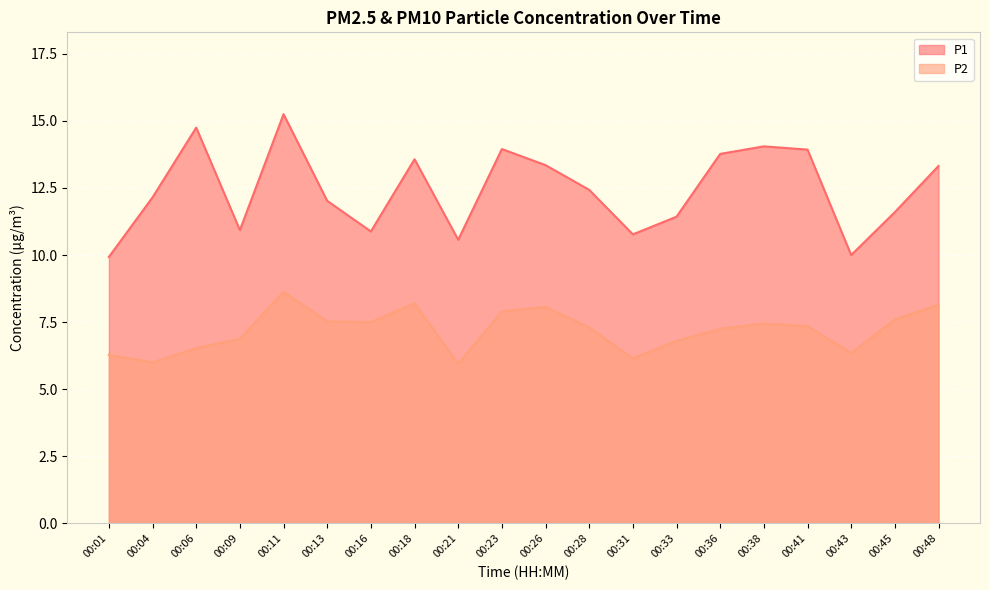

What is the difference between the second highest and second lowest values in the P2 series?

2.2